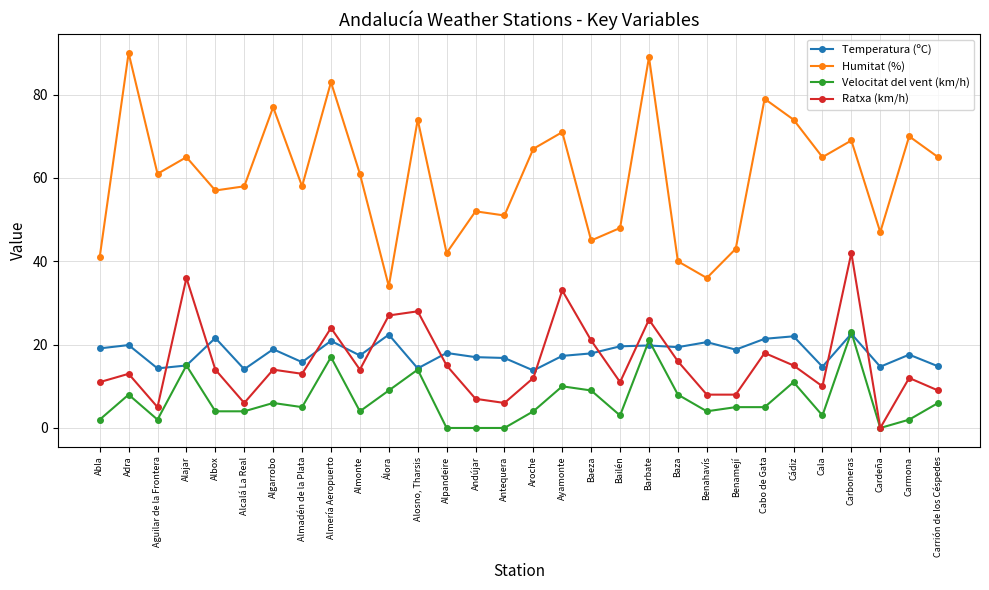

True or false: Humitat (%) has a value of 38.3 at Alcalá La Real.

False